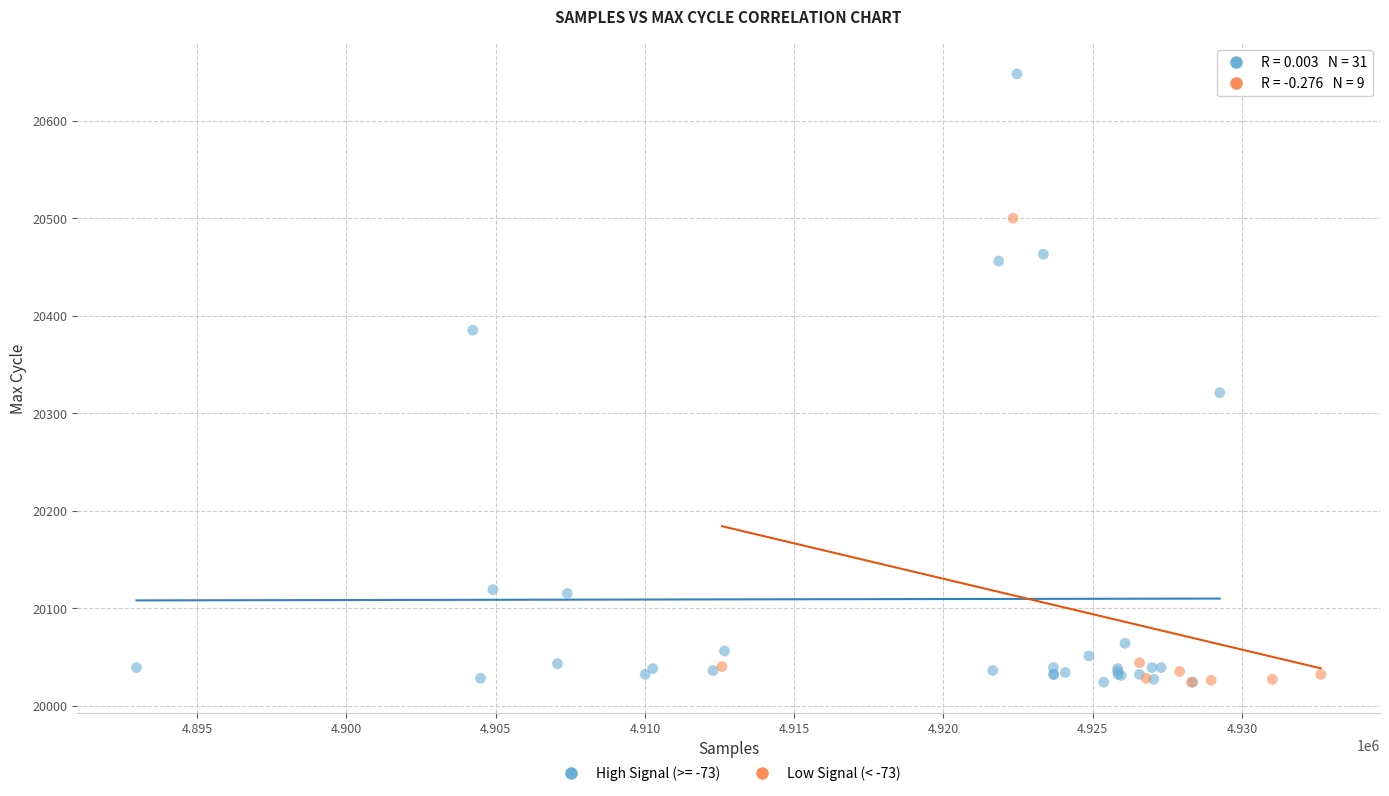

Which series contains the highest Y value?

High Signal (>= -73)